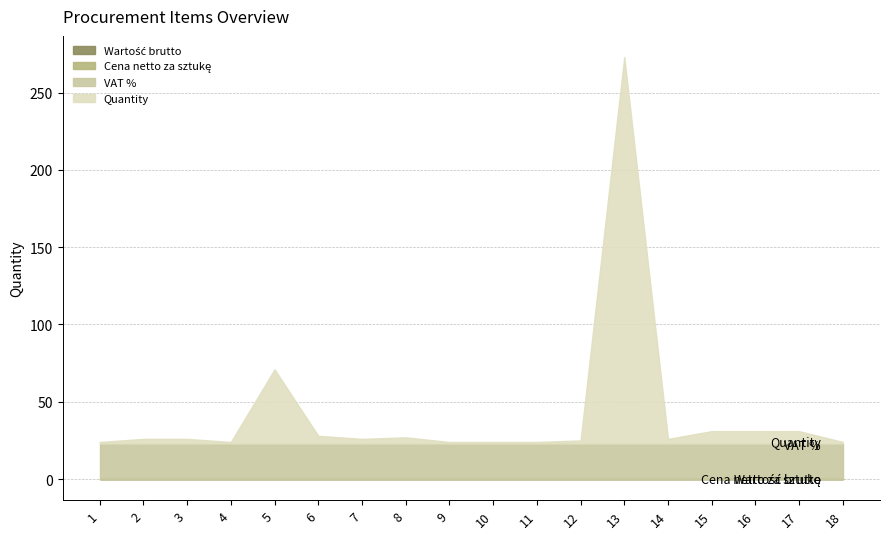

List the labels in order of Quantity value, largest first.

13, 5, 15, 16, 17, 6, 8, 2, 3, 7, 14, 12, 1, 4, 9, 10, 11, 18